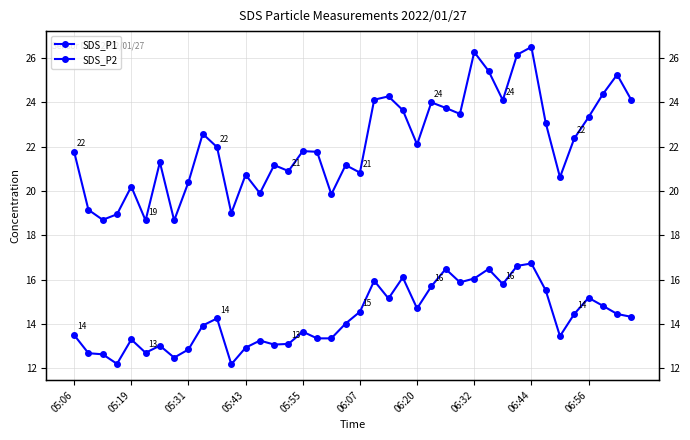

True or false: SDS_P1 and SDS_P2 intersect in this chart.

False